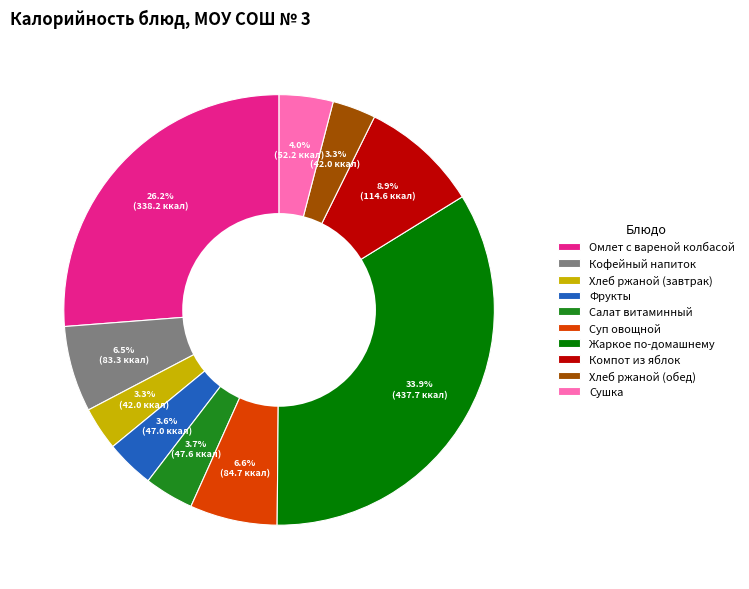

What is the largest slice in the pie chart?

Жаркое по-домашнему